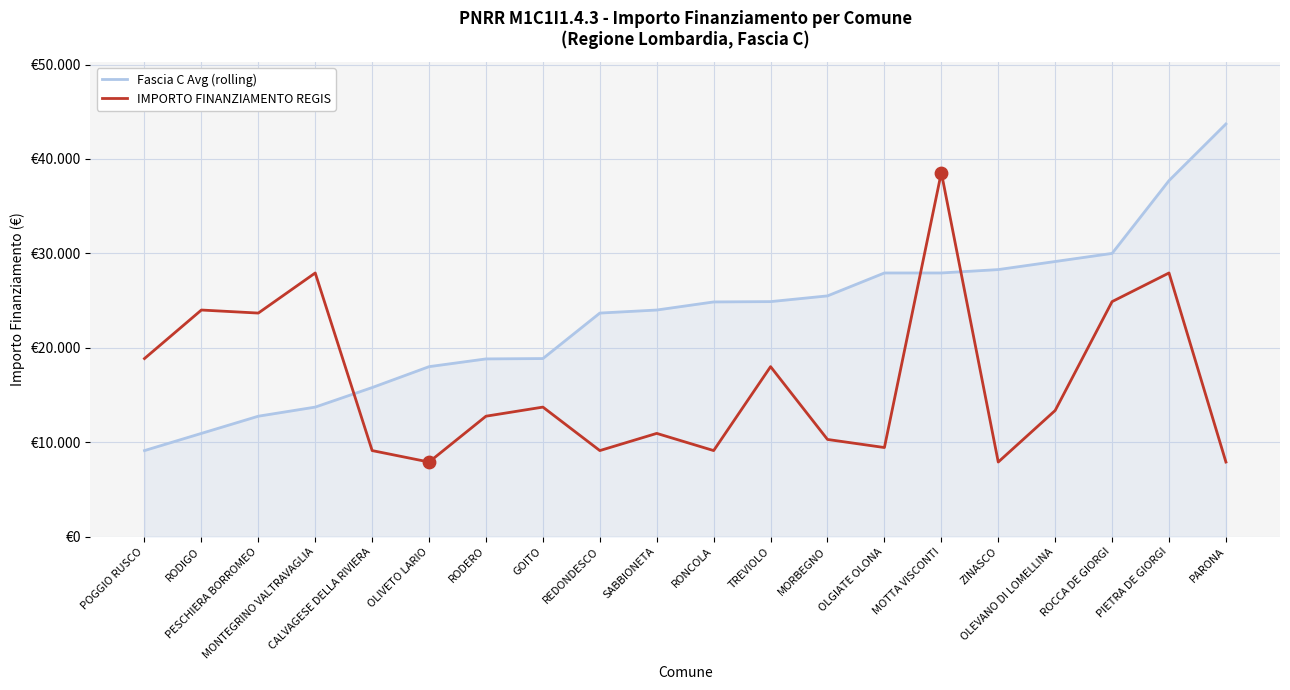

What are all the series names shown in the legend?

Fascia C Avg (rolling), IMPORTO FINANZIAMENTO REGIS